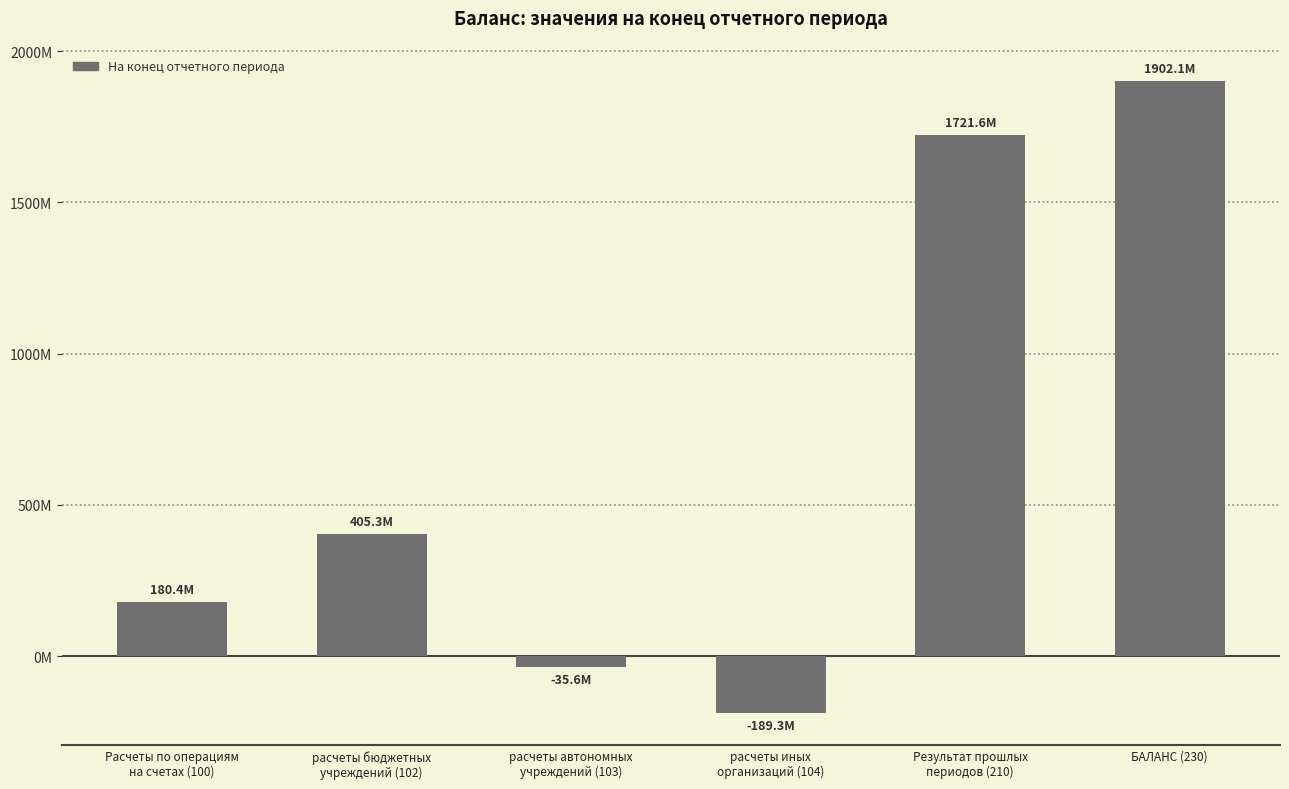

Does the chart contain any negative values?

Yes